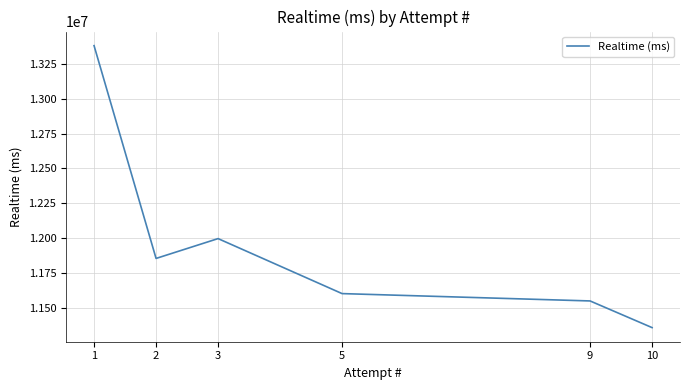

How many categories are shown in the chart?

6